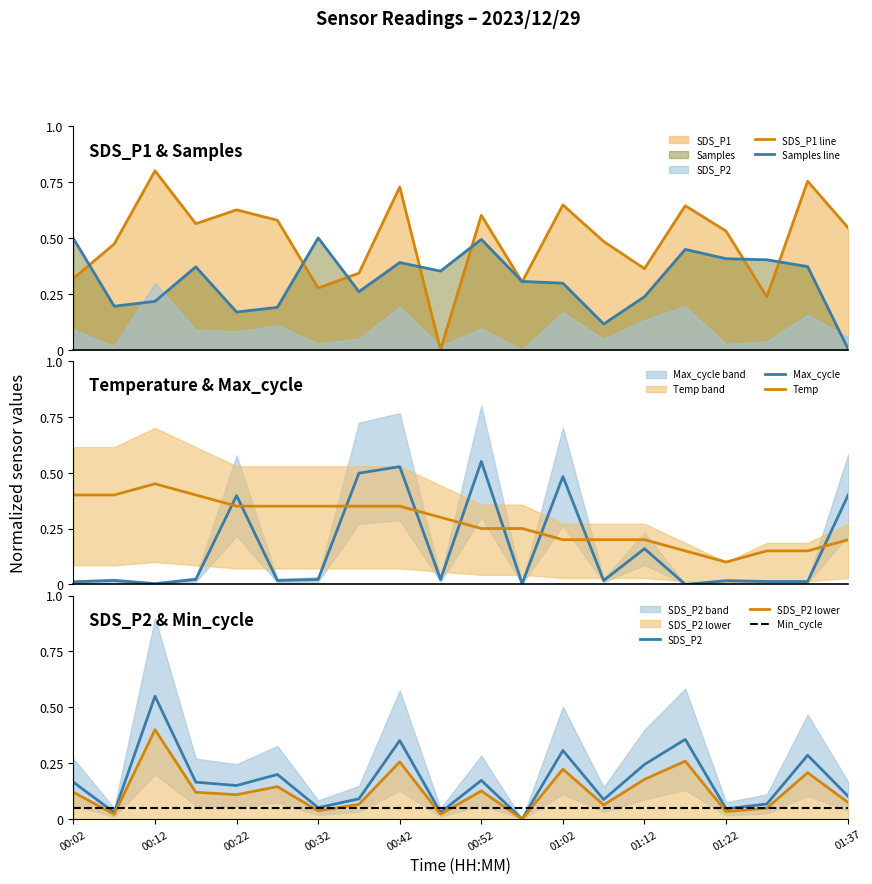

How many values in SDS_P1 are above zero?

19